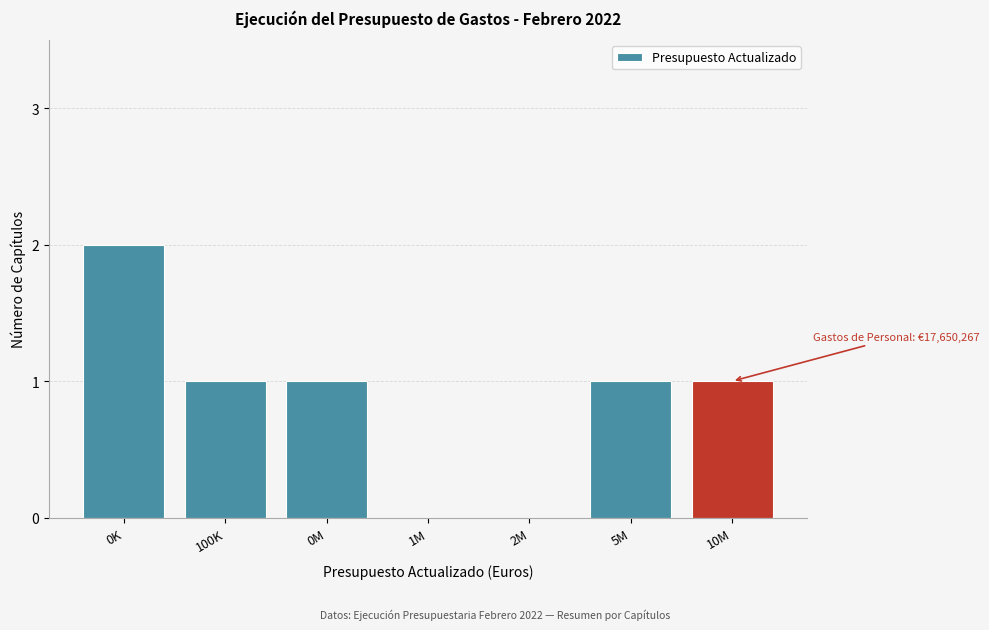

Reading left to right, list all the values displayed in this chart.

0K=2	100K=1	0M=1	1M=0	2M=0	5M=1	10M=1